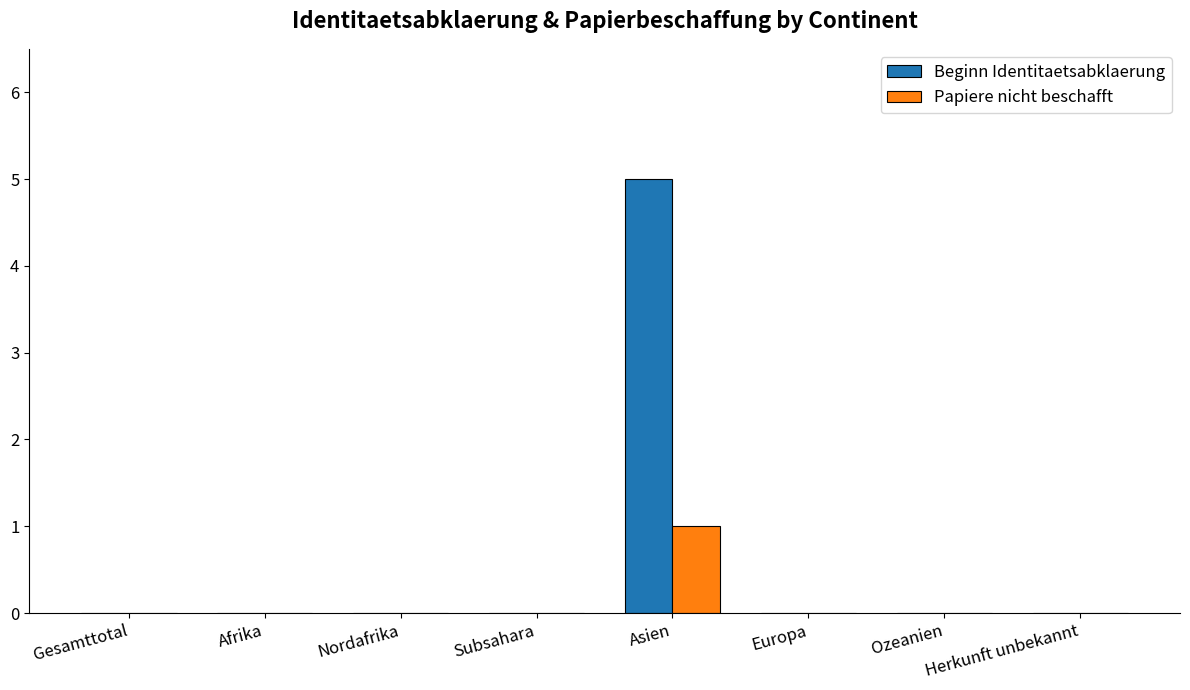

Which series has the widest spread of values?

Beginn Identitaetsabklaerung